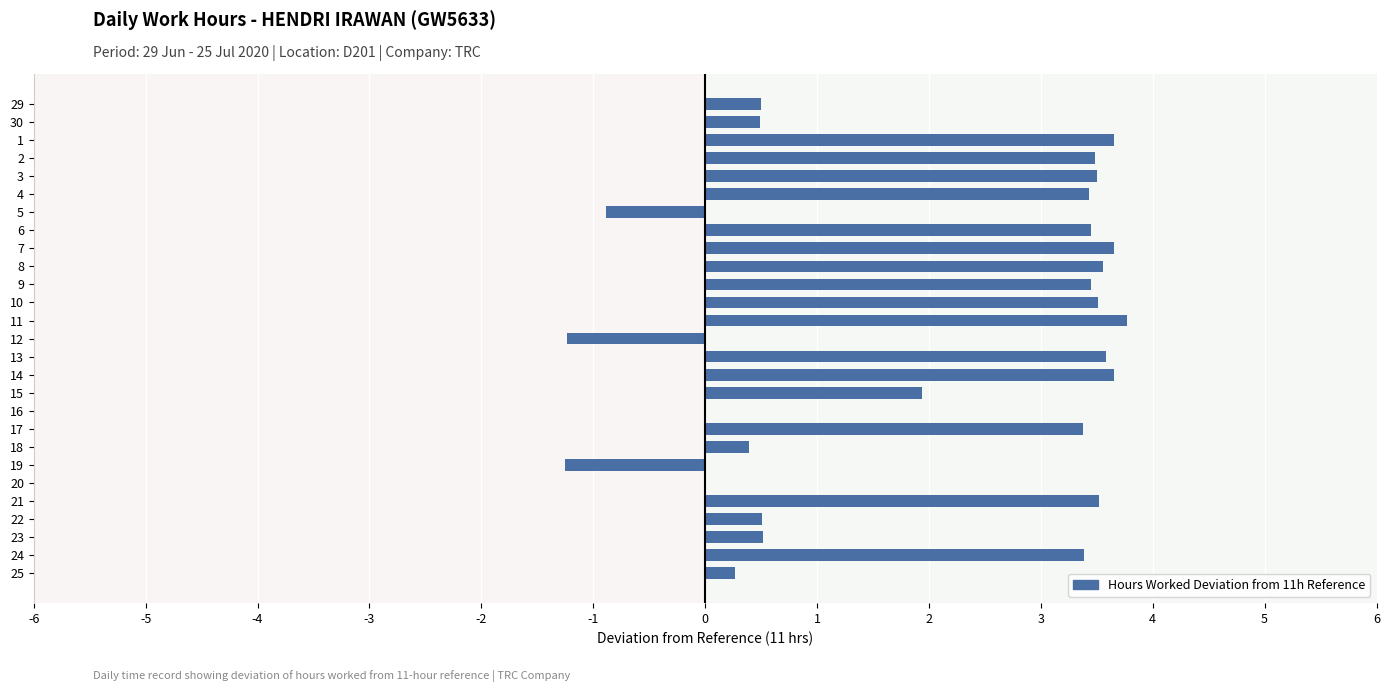

The chart shows a value of 0.1 at 23. True or false?

False